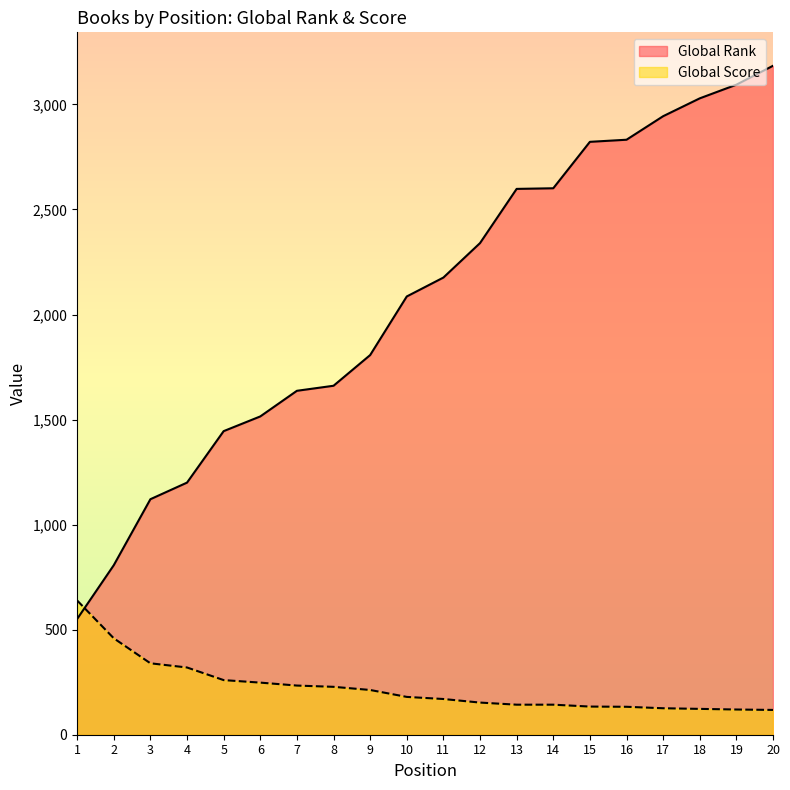

What is the sum of all Global Score values?

4484